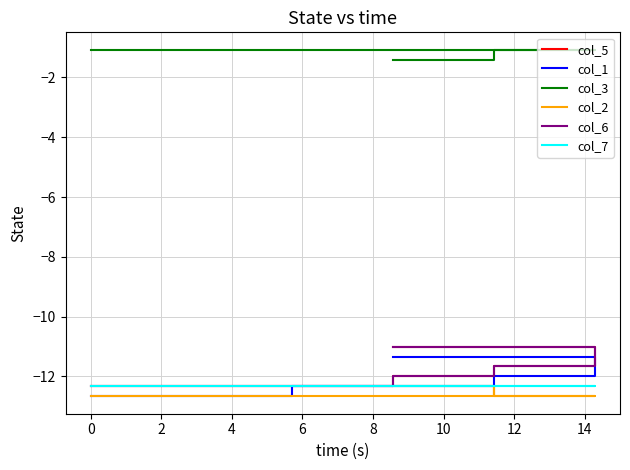

Reading right to left, extract all data points from this chart.

col_5: -12.3	-12.3	-12.3	-12.3	-12.3	-12.3	-12.3	-12.3	-12.3	-12.3	-12.3	-12.3	-12.3	-12.3	-12.3	-12.3	-12.3	-12.3	-12.0	-12.0	-12.0	-12.0	-12.0	-12.0	-12.0	-11.7	-11.7	-11.7	-11.3	-11.0	-11.0	-11.0	-11.0	-11.0	-11.0	-11.0	-11.0	-11.0	-11.0	-11.0
col_1: -12.7	-12.7	-12.7	-12.7	-12.7	-12.7	-12.7	-12.7	-12.7	-12.7	-12.7	-12.7	-12.7	-12.7	-12.7	-12.3	-12.3	-12.3	-12.3	-12.3	-12.3	-12.3	-12.3	-12.3	-12.3	-12.0	-12.0	-12.0	-11.7	-11.3	-11.3	-11.3	-11.3	-11.3	-11.3	-11.3	-11.3	-11.3	-11.3	-11.3
col_3: -1.1	-1.1	-1.1	-1.1	-1.1	-1.1	-1.1	-1.1	-1.1	-1.1	-1.1	-1.1	-1.1	-1.1	-1.1	-1.1	-1.1	-1.1	-1.1	-1.1	-1.1	-1.1	-1.1	-1.1	-1.1	-1.1	-1.1	-1.1	-1.1	-1.1	-1.1	-1.1	-1.1	-1.1	-1.1	-1.4	-1.4	-1.4	-1.4	-1.4
col_2: -12.7	-12.7	-12.7	-12.7	-12.7	-12.7	-12.7	-12.7	-12.7	-12.7	-12.7	-12.7	-12.7	-12.7	-12.7	-12.7	-12.7	-12.7	-12.7	-12.7	-12.7	-12.7	-12.7	-12.7	-12.7	-12.7	-12.7	-12.7	-12.7	-12.7	-12.7	-12.7	-12.7	-12.7	-12.7	-12.3	-12.7	-12.3	-12.3	-12.3
col_6: -12.3	-12.3	-12.3	-12.3	-12.3	-12.3	-12.3	-12.3	-12.3	-12.3	-12.3	-12.3	-12.3	-12.3	-12.3	-12.3	-12.3	-12.3	-12.0	-12.0	-12.0	-12.0	-12.0	-12.0	-12.0	-11.7	-11.7	-11.7	-11.3	-11.0	-11.0	-11.0	-11.0	-11.0	-11.0	-11.0	-11.0	-11.0	-11.0	-11.0
col_7: -12.3	-12.3	-12.3	-12.3	-12.3	-12.3	-12.3	-12.3	-12.3	-12.3	-12.3	-12.3	-12.3	-12.3	-12.3	-12.3	-12.3	-12.3	-12.3	-12.3	-12.3	-12.3	-12.3	-12.3	-12.3	-12.3	-12.3	-12.3	-12.3	-12.3	-12.3	-12.3	-12.3	-12.3	-12.3	-12.3	-12.3	-12.3	-12.3	-12.3